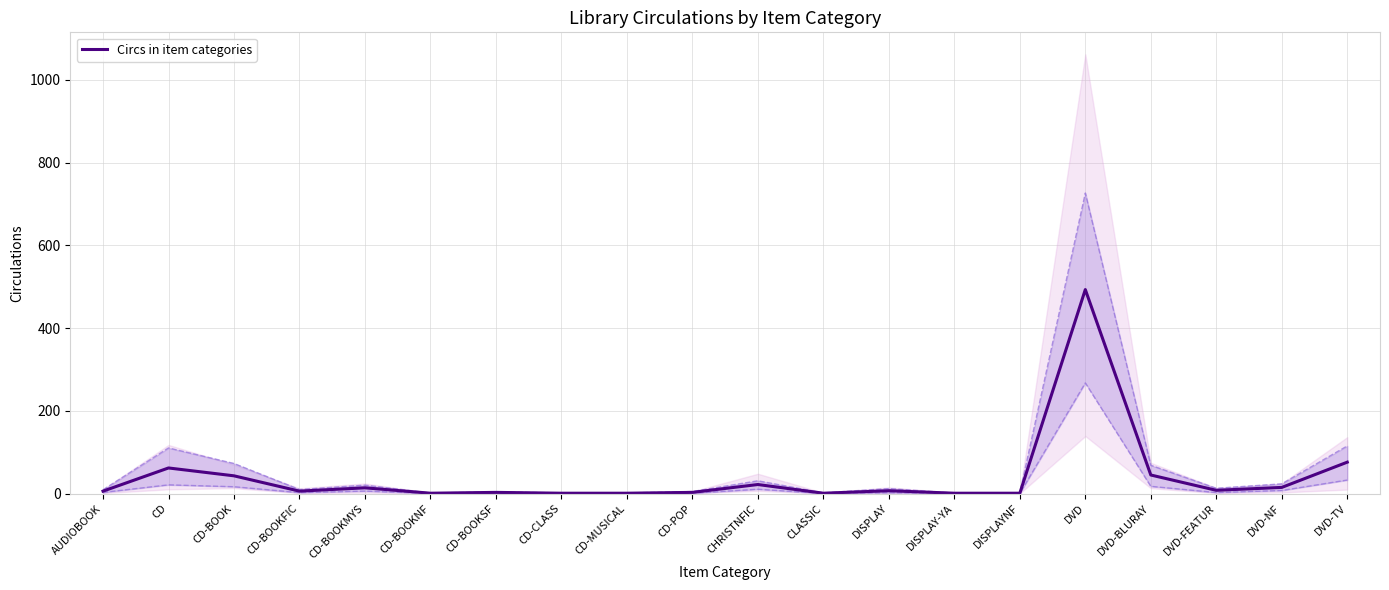

Approximately how many times larger is the value at CD-BOOKMYS compared to CHRISTNFIC?

0.6